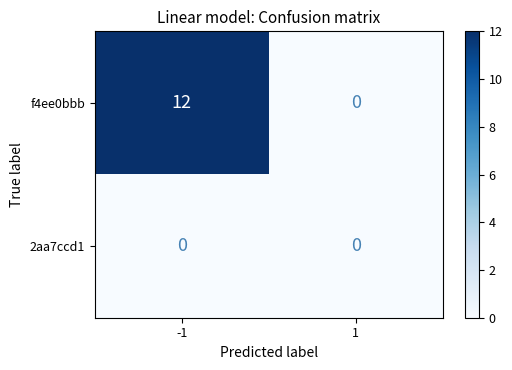

How many data points does each series have?

2